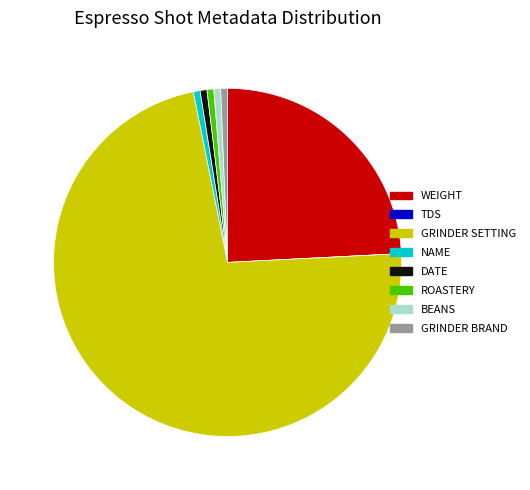

Is there a majority slice in this chart?

Yes